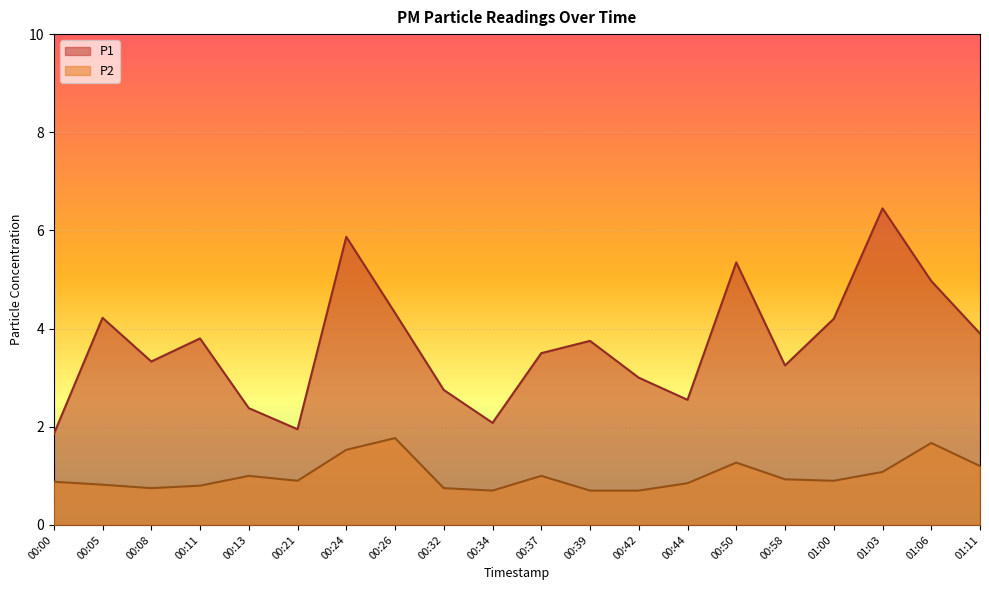

Rank the categories by P1 value from highest to lowest.

01:03, 00:24, 00:50, 01:06, 00:26, 00:05, 01:00, 01:11, 00:11, 00:39, 00:37, 00:08, 00:58, 00:42, 00:32, 00:44, 00:13, 00:34, 00:21, 00:00